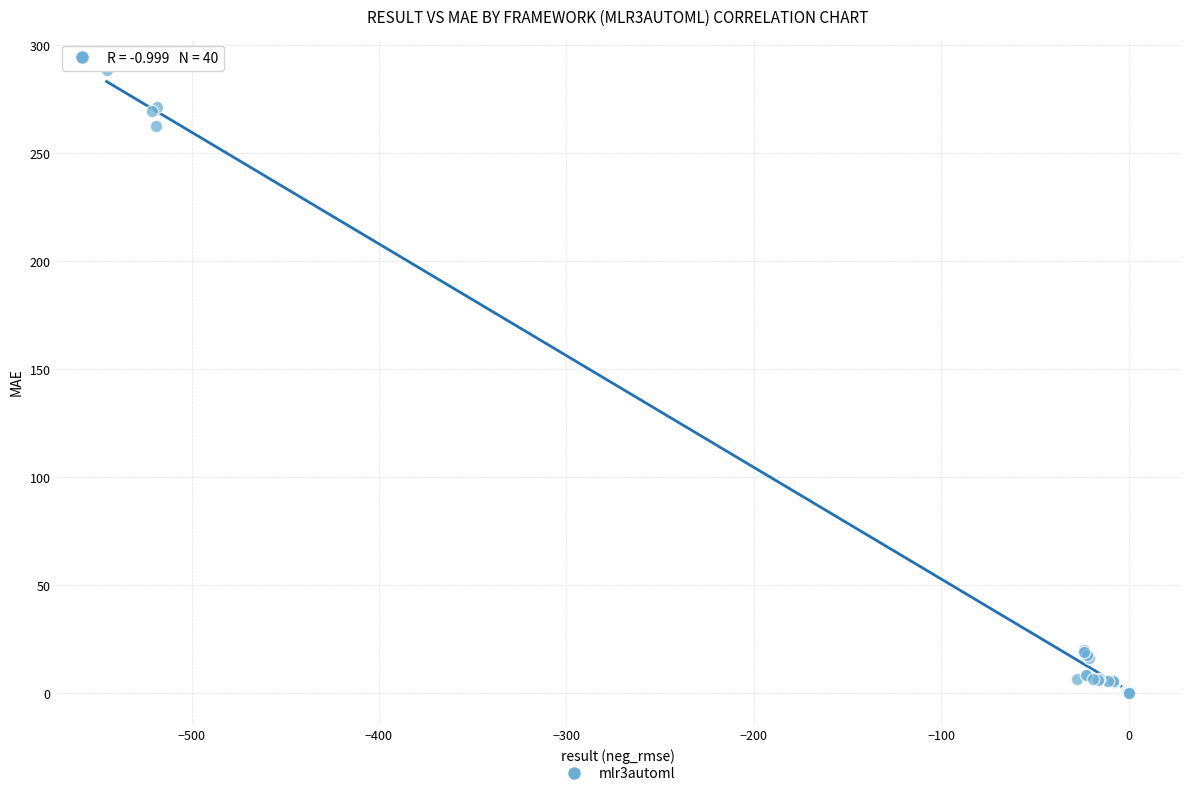

What Y value in the scatter plot is closest to 144?

262.2